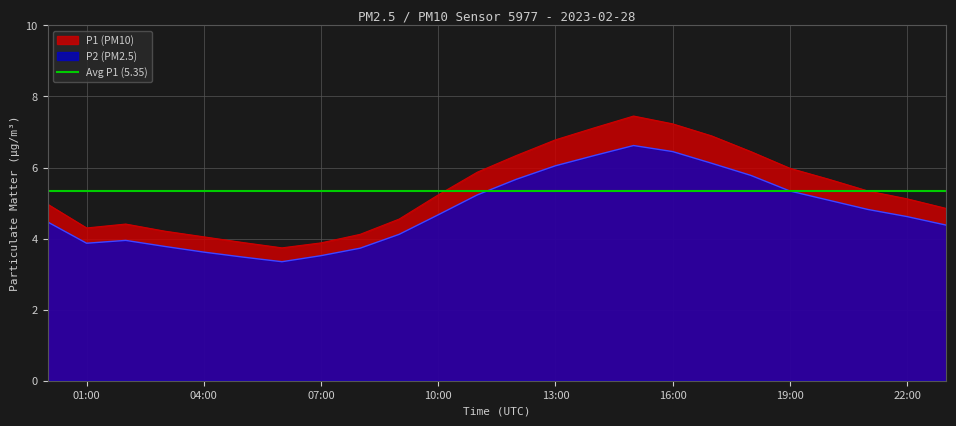

How many data points in P2 are above 4?

16